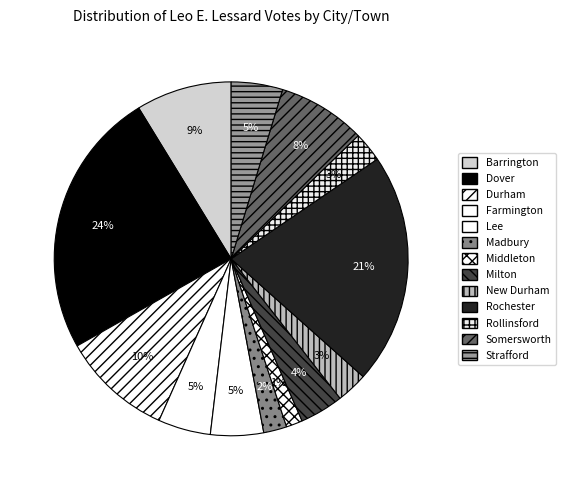

Which slice is the smallest?

Middleton